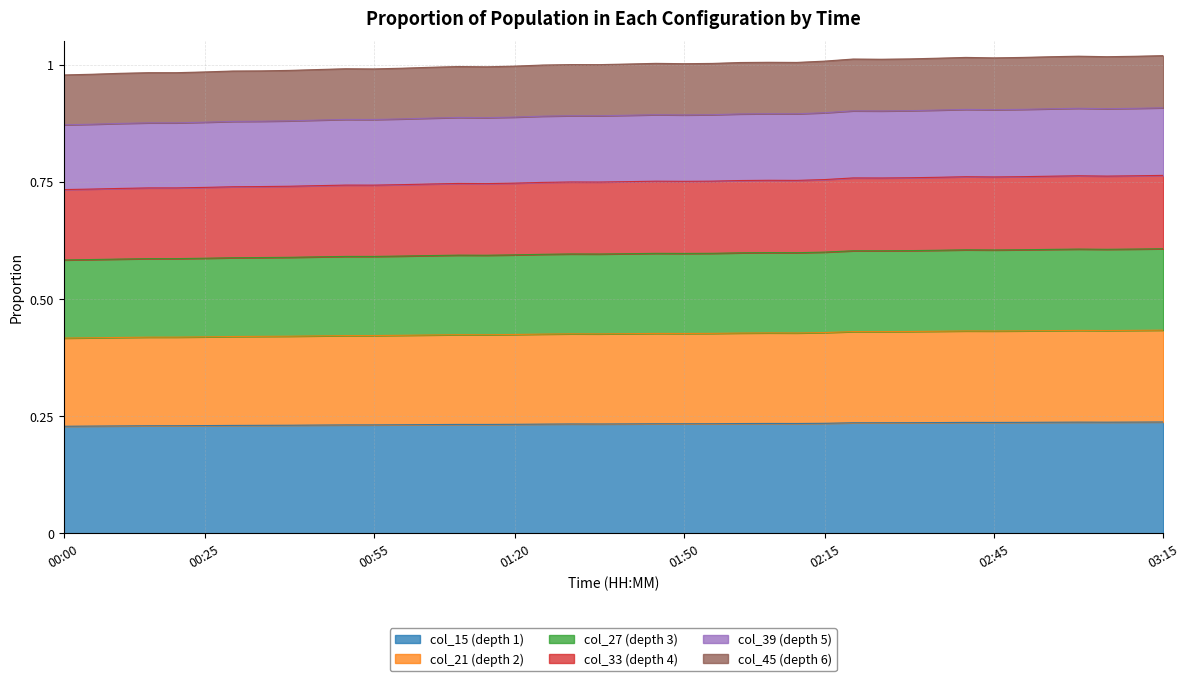

At which label is col_33 closest to 0?

00:00